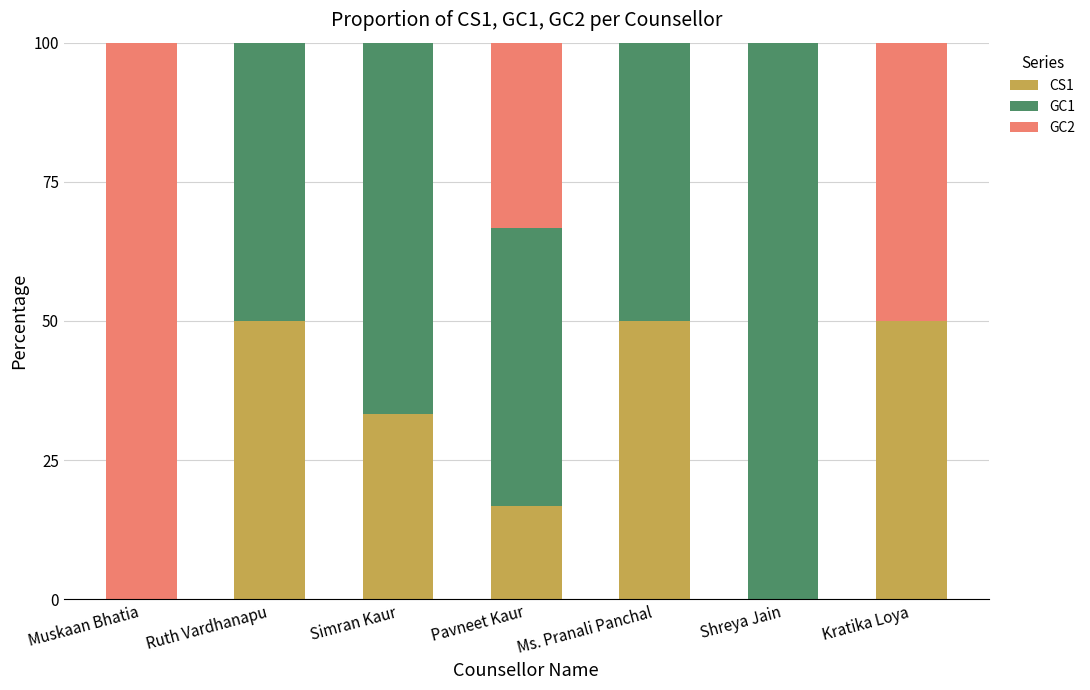

How many distinct data groups are displayed?

3